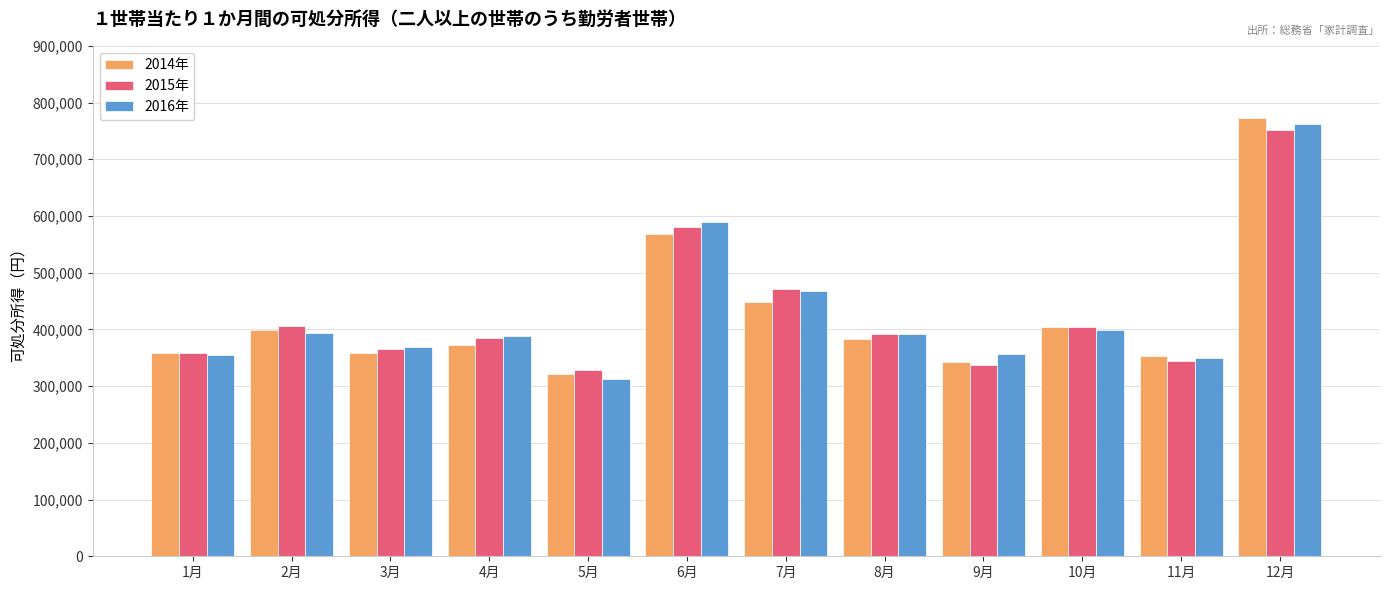

What is the difference between the 2015年 values at 11月 and 4月?

39698